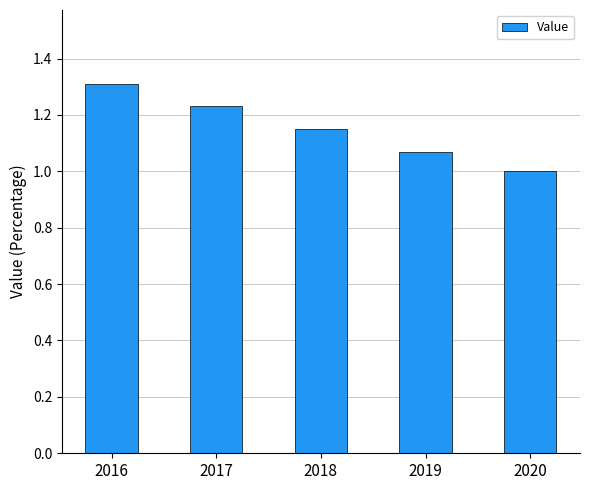

What is the change in value from 2019 to 2020?

-0.1